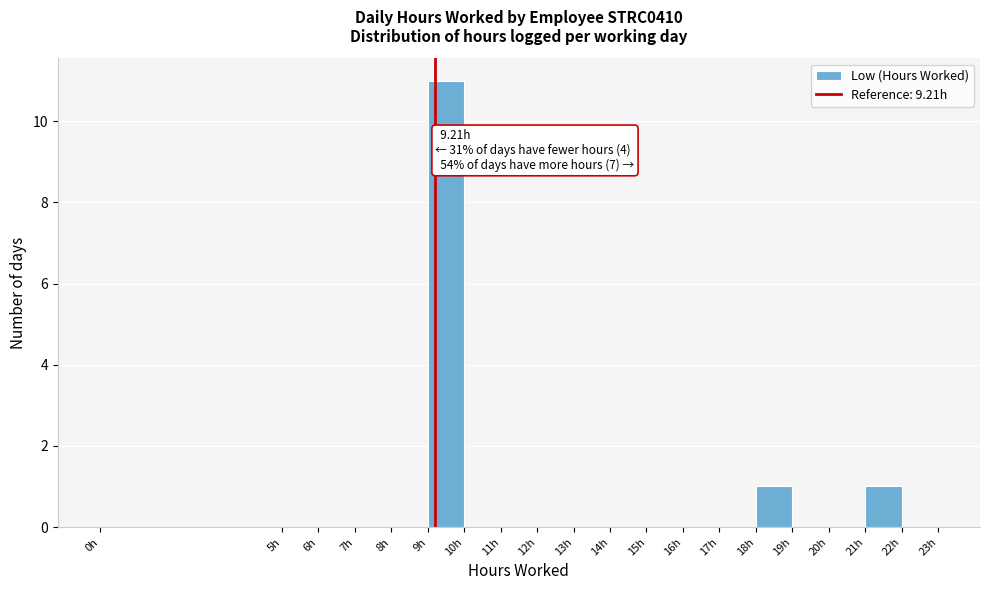

Which range on the x-axis has the tallest bar?

9 to 10